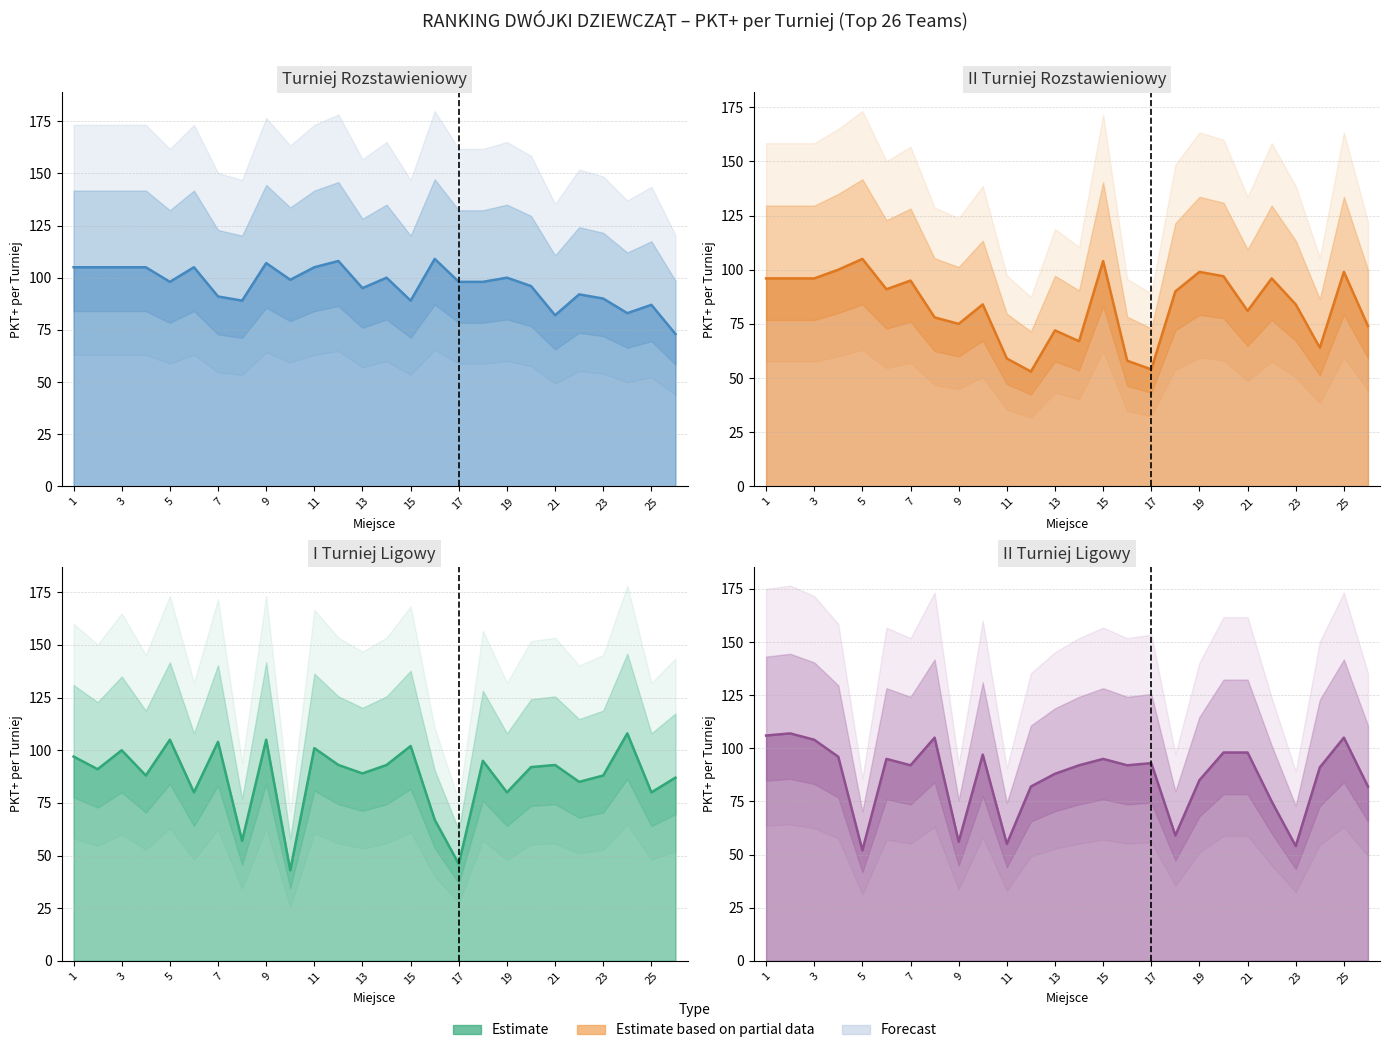

What is the value of the Turniej Rozstawieniowy (PKT+) point at the 10th from the left?

99